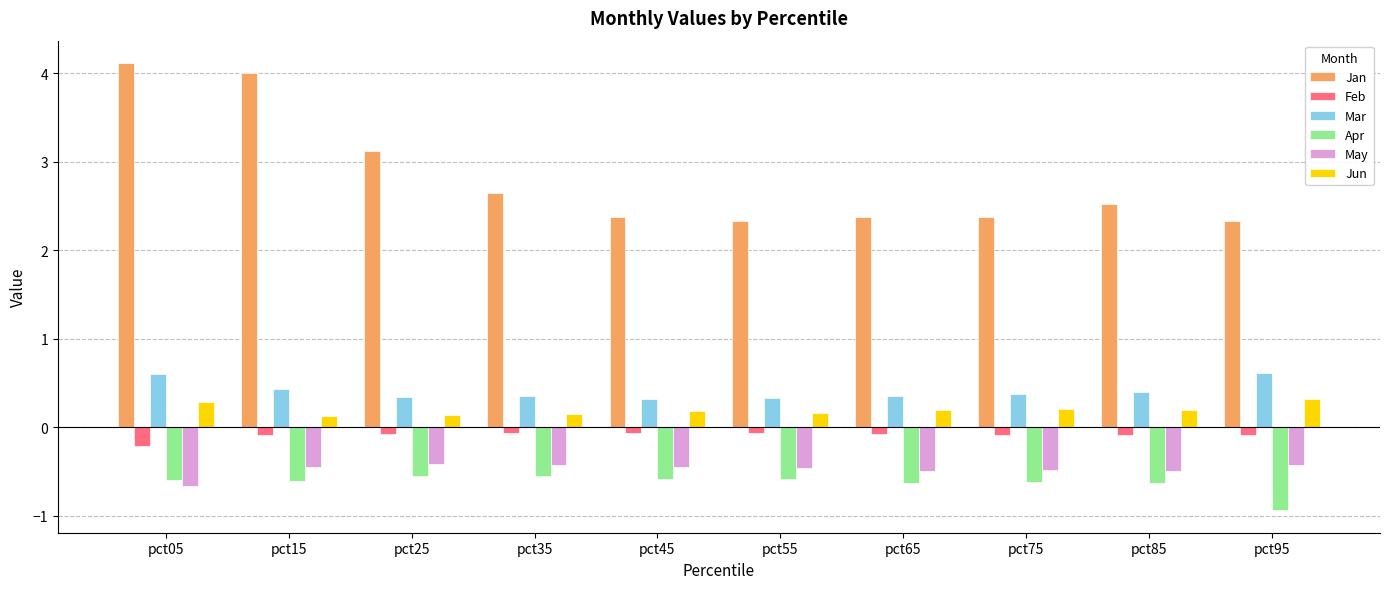

Is the value of Jan at pct85 greater than the value of Mar at pct55?

Yes